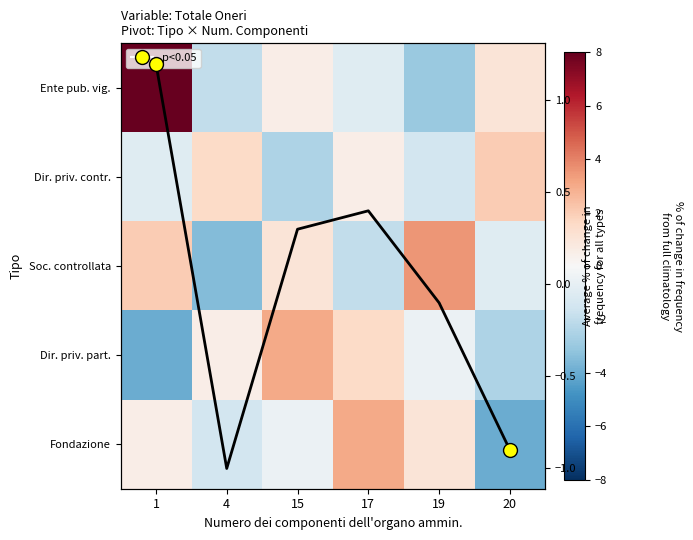

Which series has the widest spread of values?

Ente pub. vig.